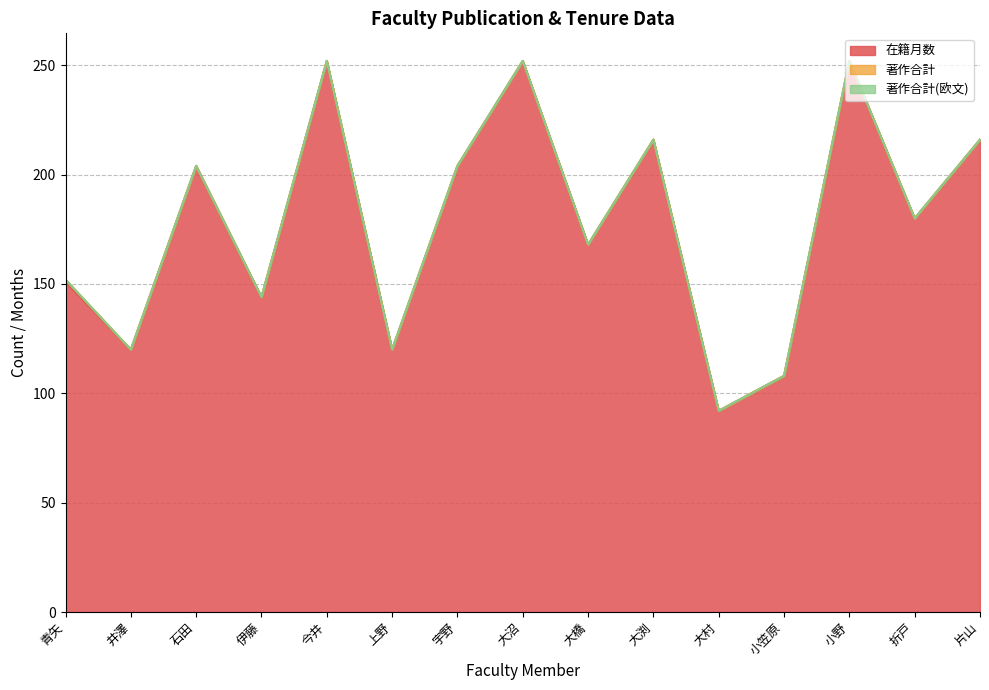

Which series has the largest range (max minus min)?

在籍月数